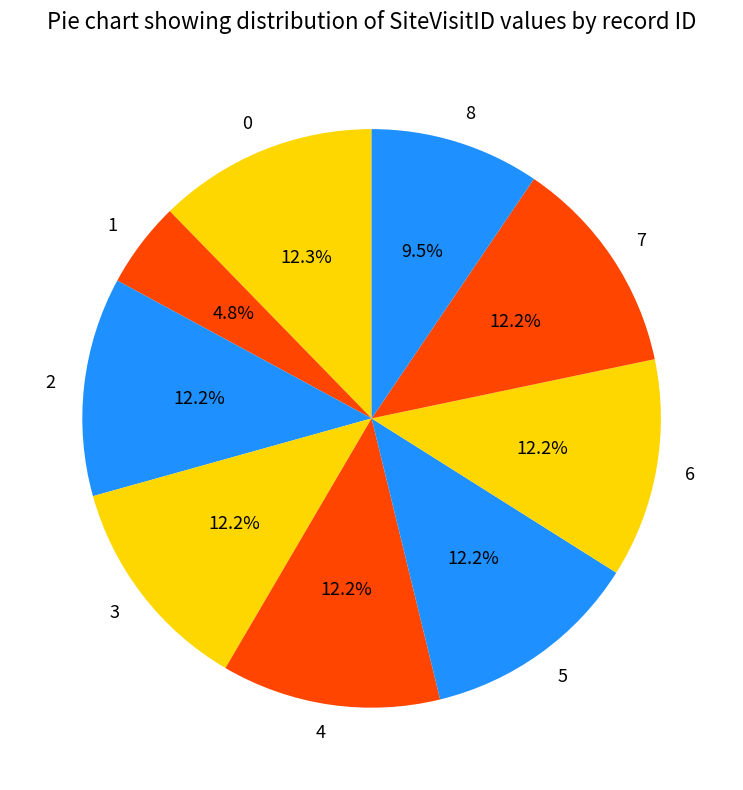

How much of the chart is everything except 2?

87.8%